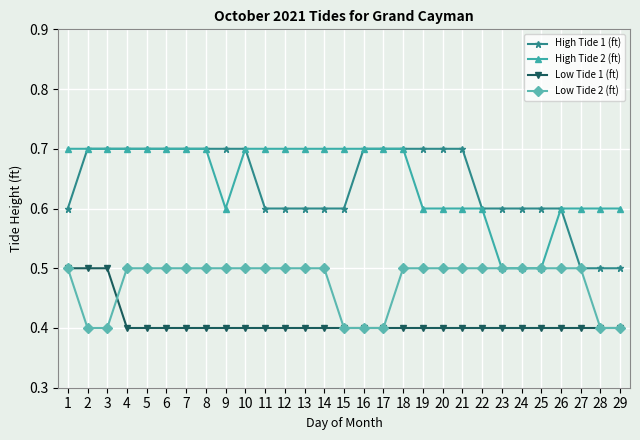

Count the High Tide 2 (ft) values in the range 0 to 1.

29